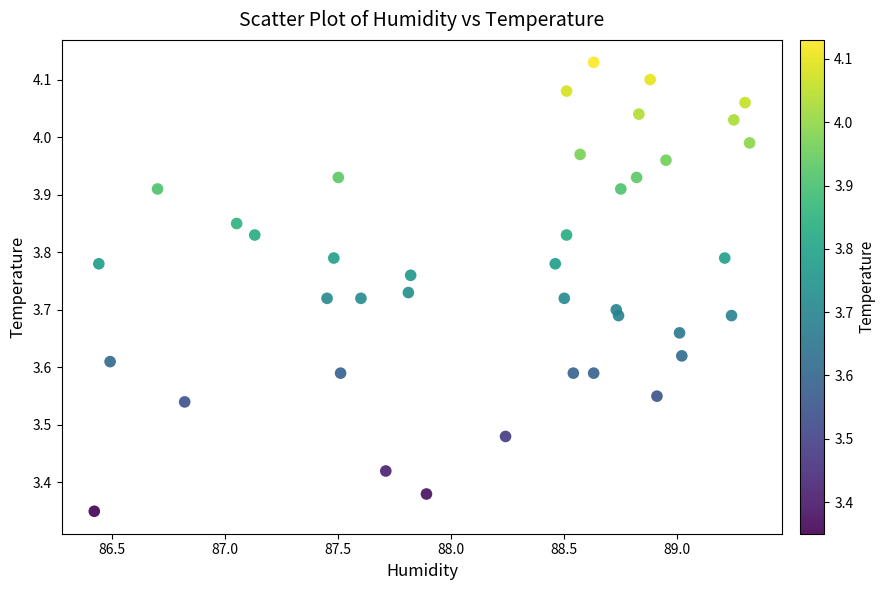

What is the range of Y values (max minus min)?

0.8